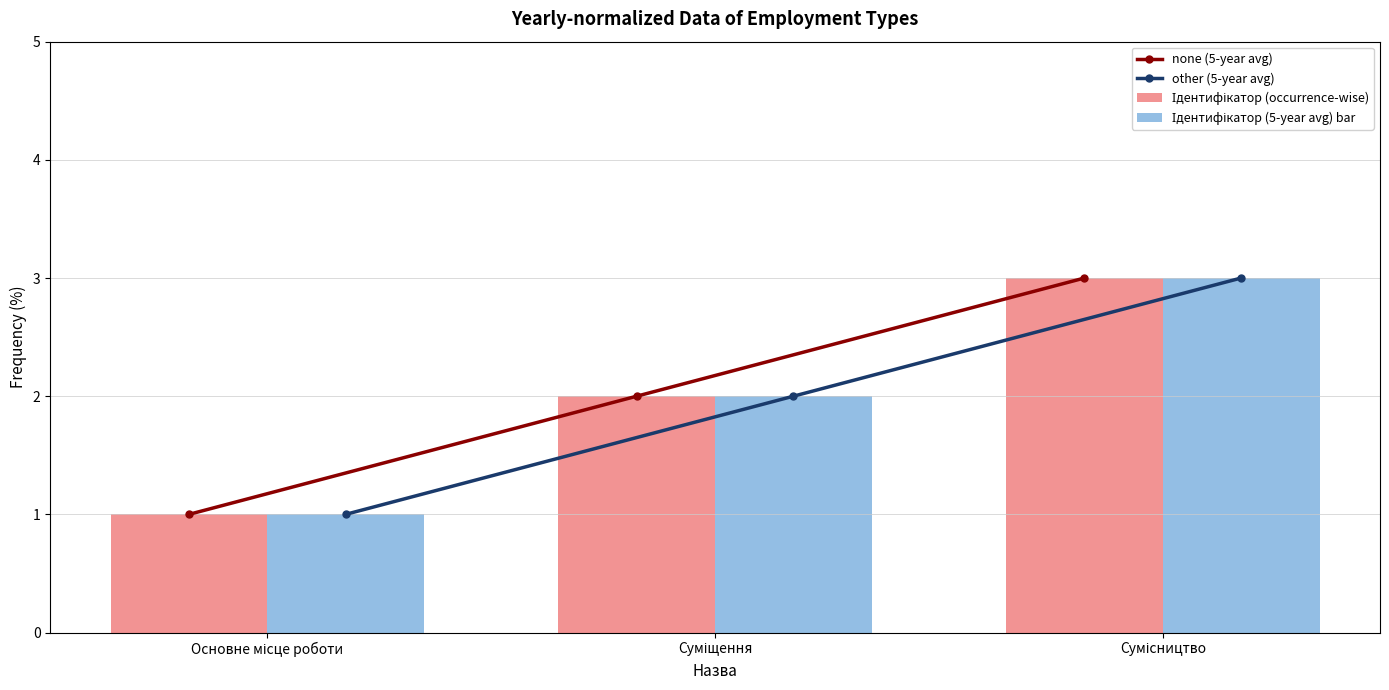

Reading right to left, extract all data points from this chart.

none (5-year avg): Сумісництво=3	Суміщення=2	Основне місце роботи=1
other (5-year avg): Сумісництво=3	Суміщення=2	Основне місце роботи=1
Ідентифікатор (occurrence-wise): Сумісництво=3	Суміщення=2	Основне місце роботи=1
Ідентифікатор (5-year avg) bar: Сумісництво=3	Суміщення=2	Основне місце роботи=1